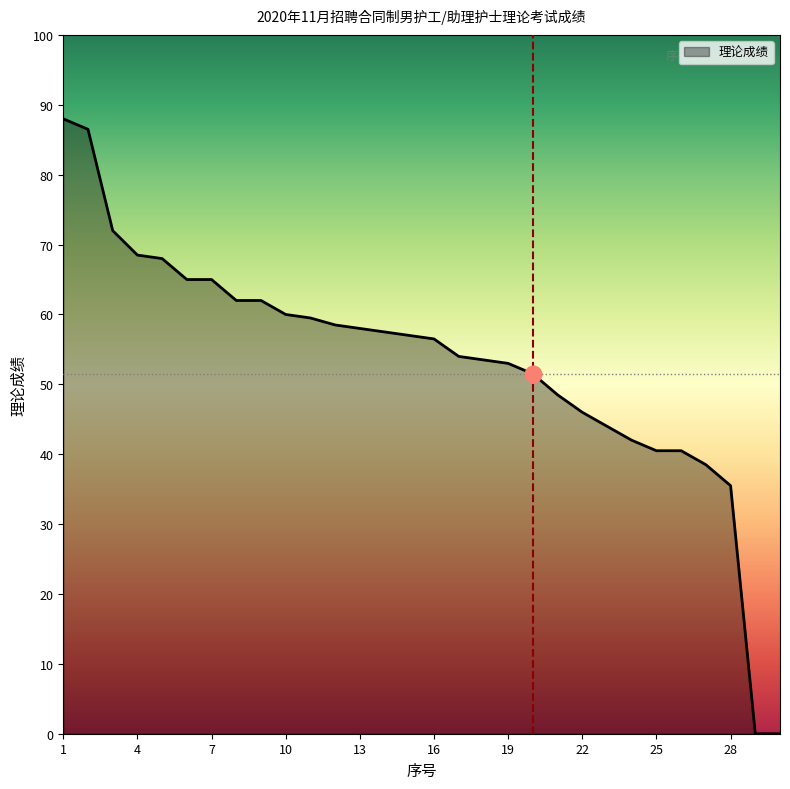

What is the maximum value shown in the chart?

88.0